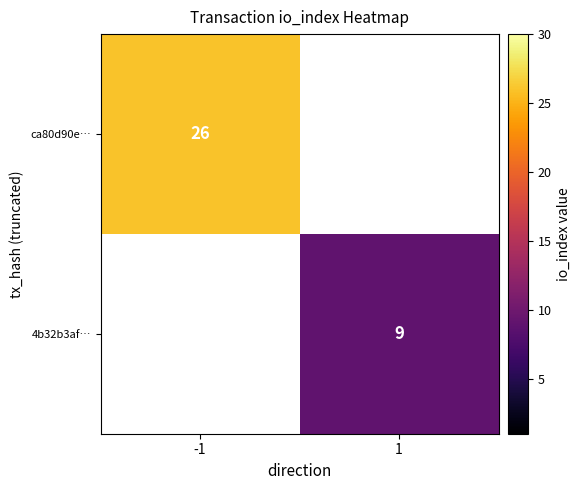

Is it true that ca80d90e… equals 13 at -1?

False